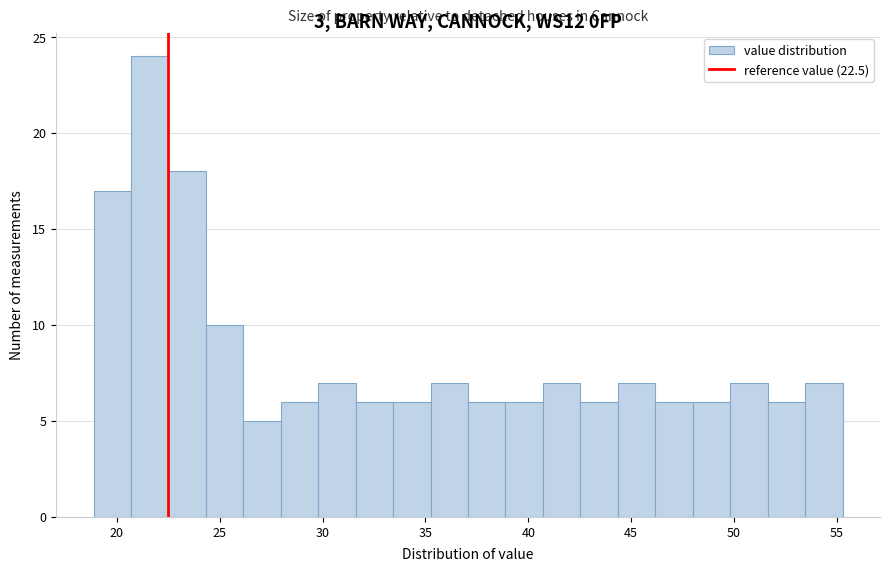

Read against the x-axis, roughly where is the centre of the tallest bar?

21.5